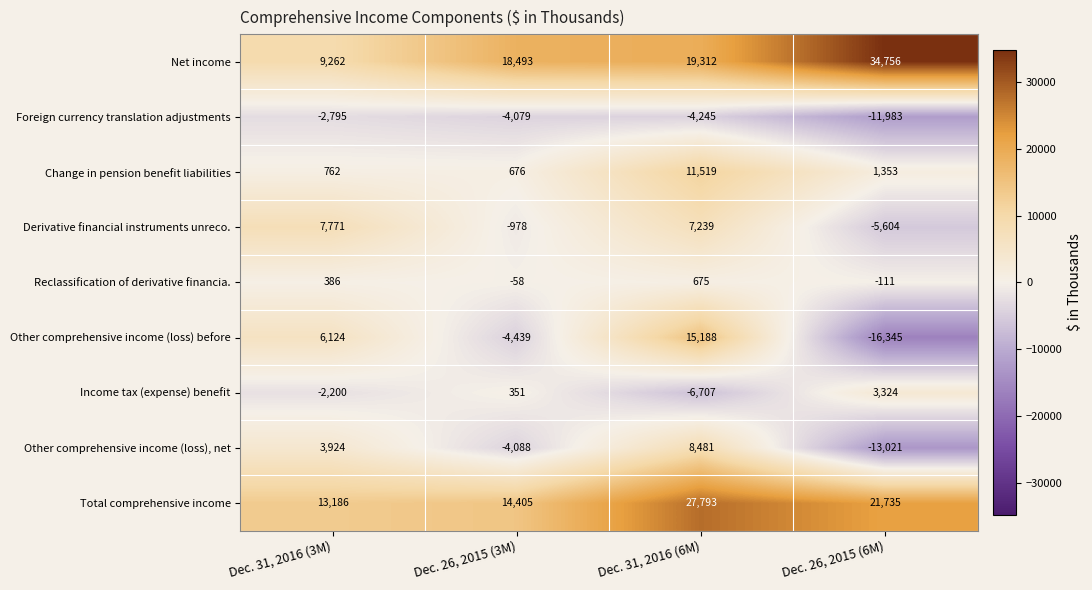

The value of Change in pension benefit liabilities at Dec. 31, 2016 (6M) is 4375. True or false?

False